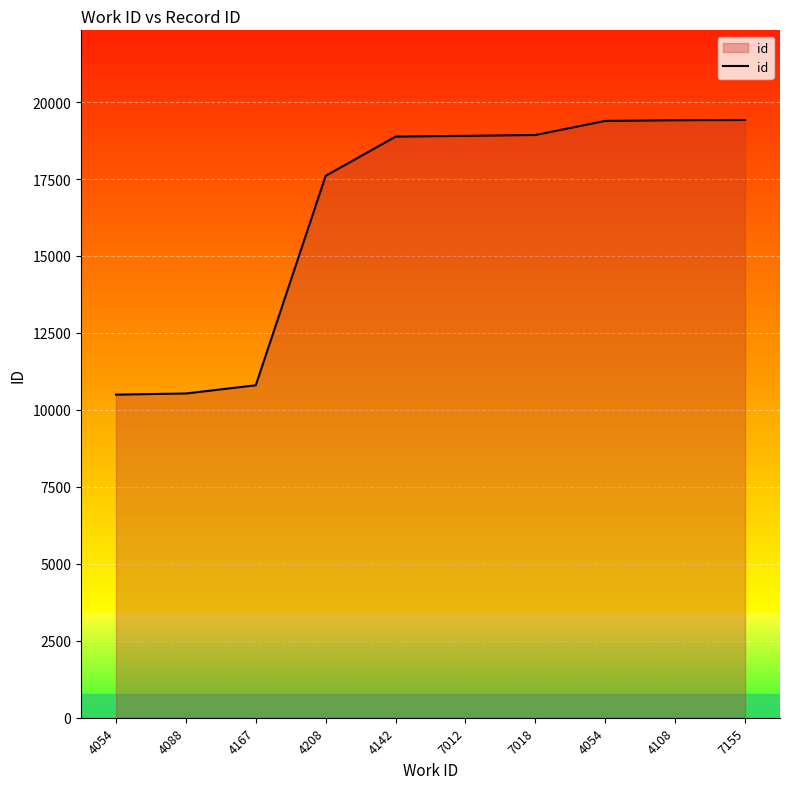

How many values are below 18902?

5